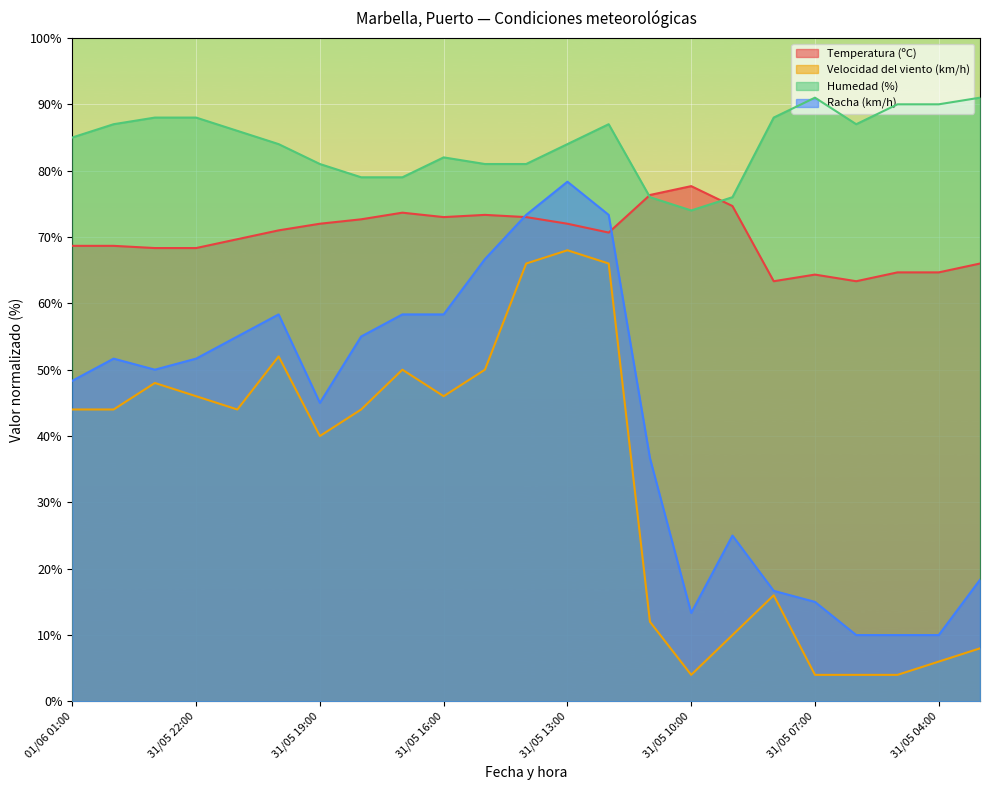

What is the label of the 12th point from the left?

31/05 14:00